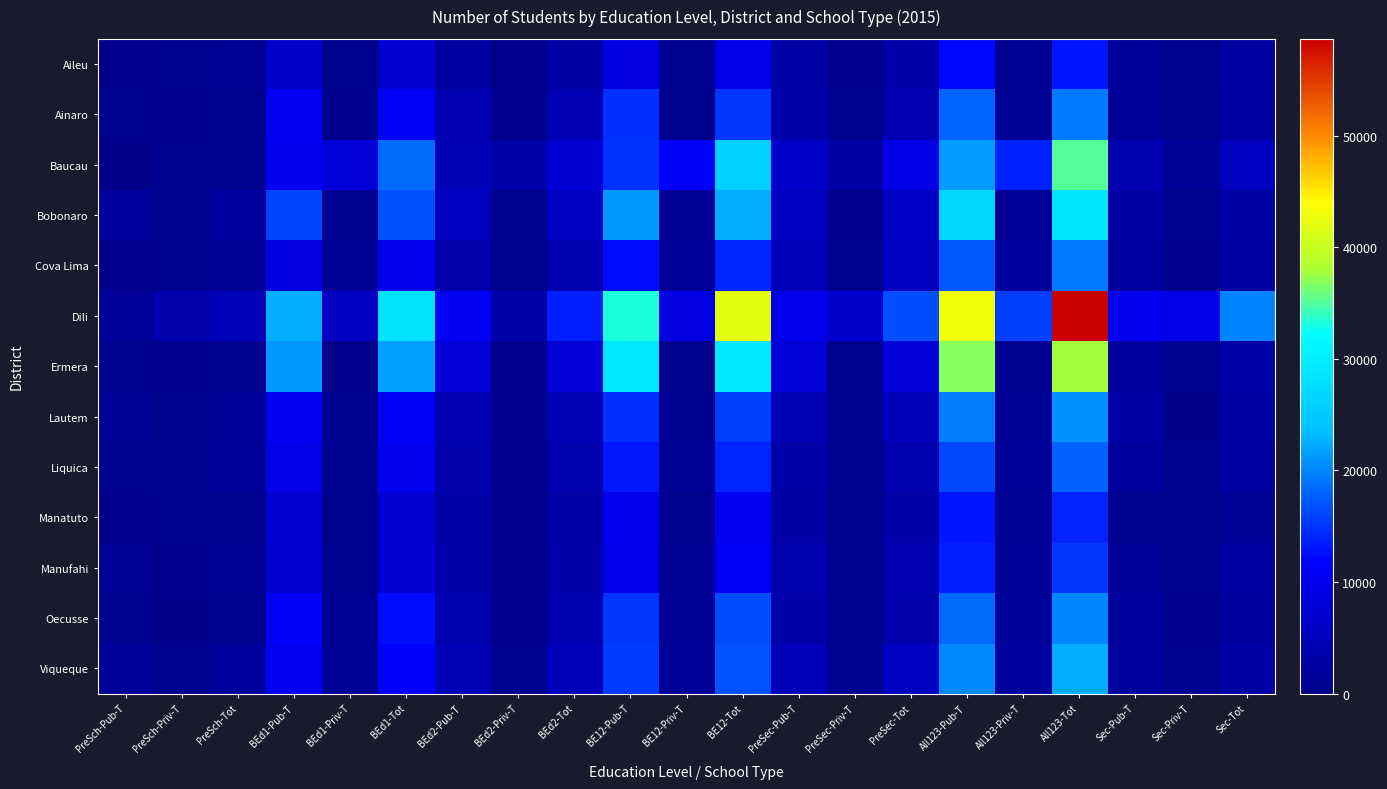

The Oecusse series shows 1326 at PreSec-Tot. True or false?

False